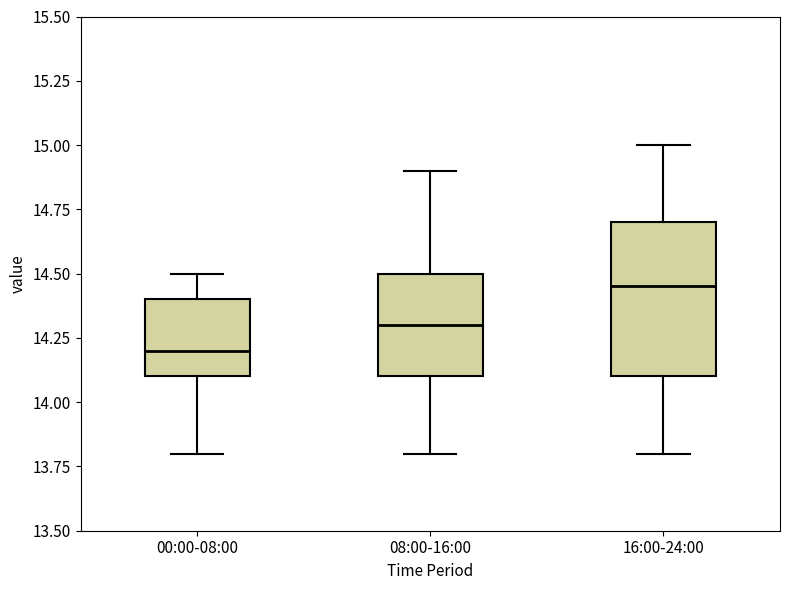

Comparing the boxes themselves (not the whiskers), which one is the tallest?

16:00-24:00